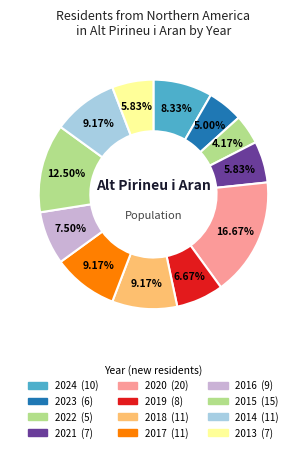

To the nearest percent, what portion does 2022 represent?

4%